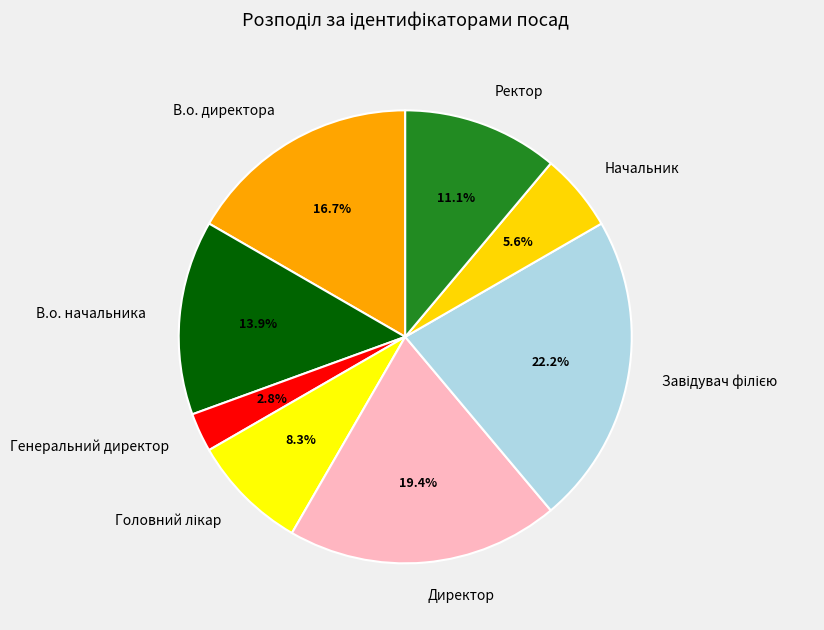

How much of the chart is everything except В.о. начальника?

86.1%